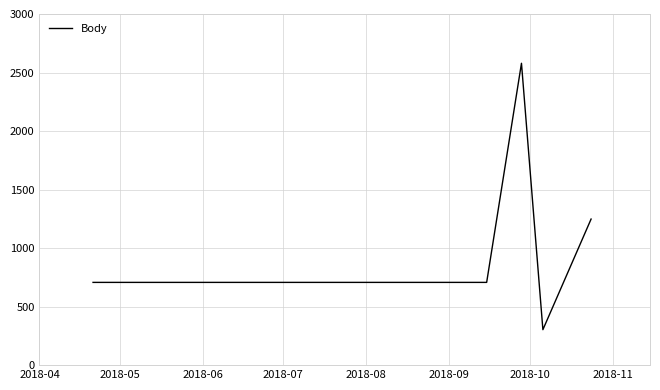

What is the difference between the maximum and minimum values?

2276